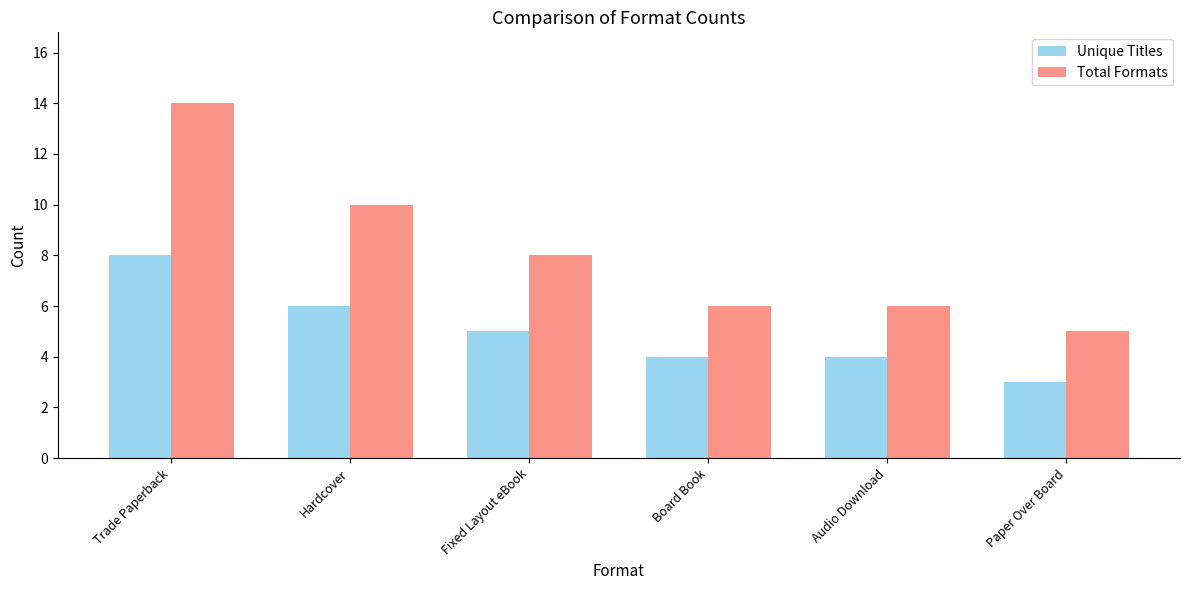

Which series has the widest spread of values?

Total Formats